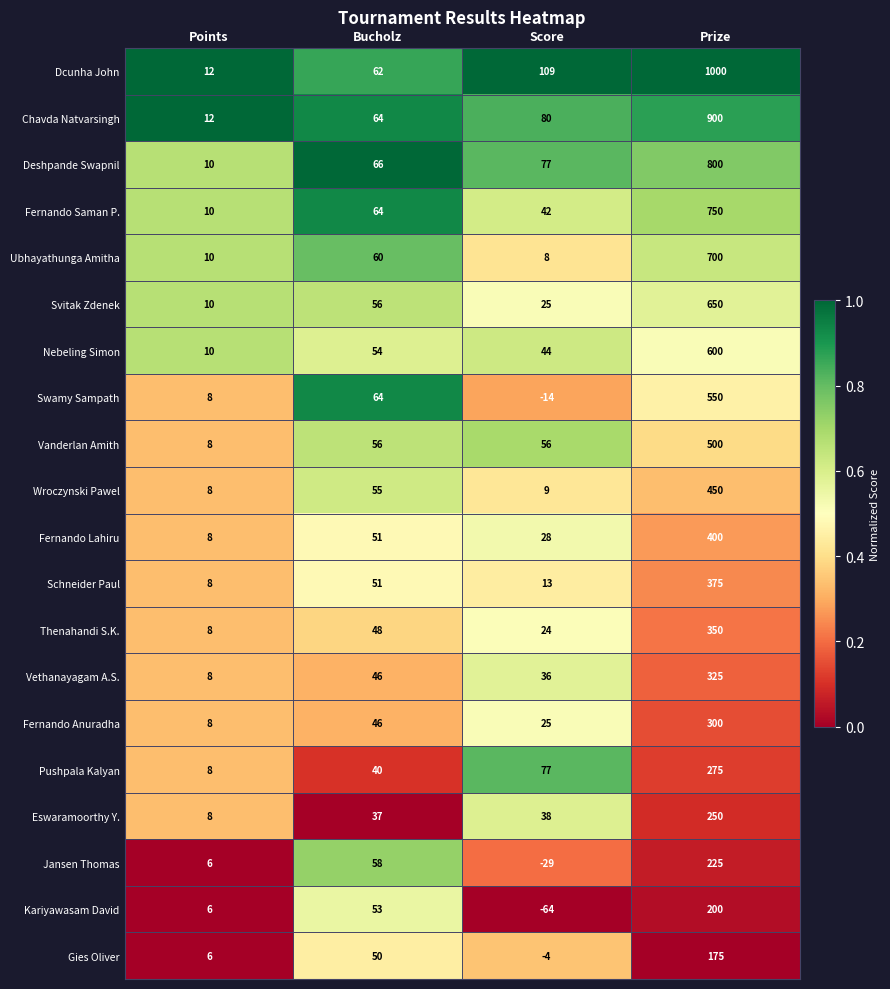

Which series has the widest spread of values?

Dcunha John